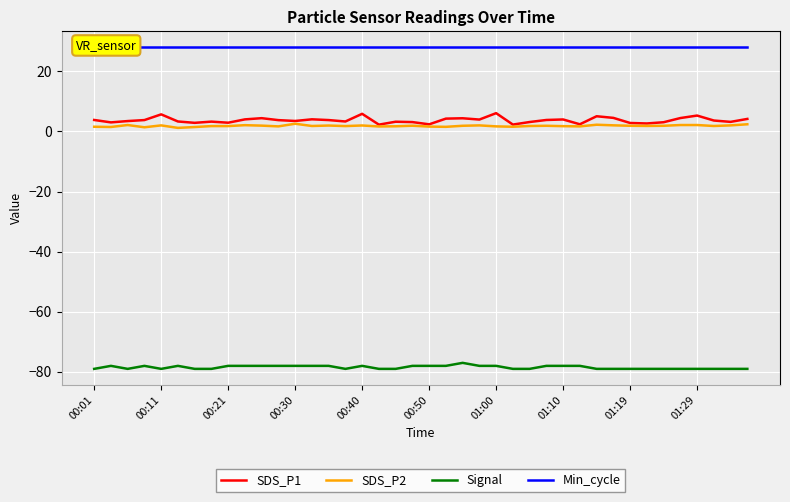

True or false: Signal and SDS_P1 cross at least once.

False